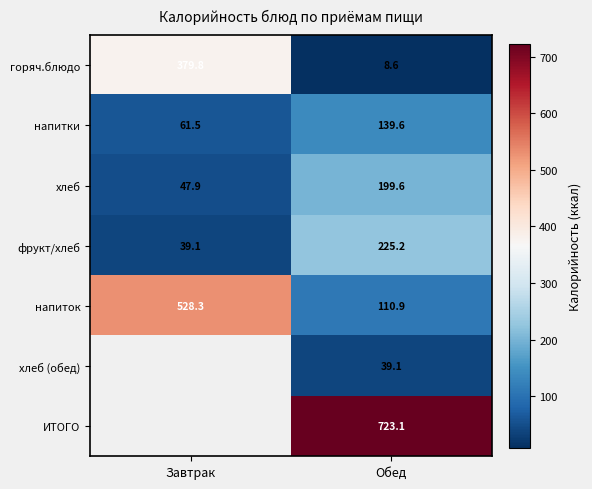

At which label is хлеб closest to 123?

Завтрак